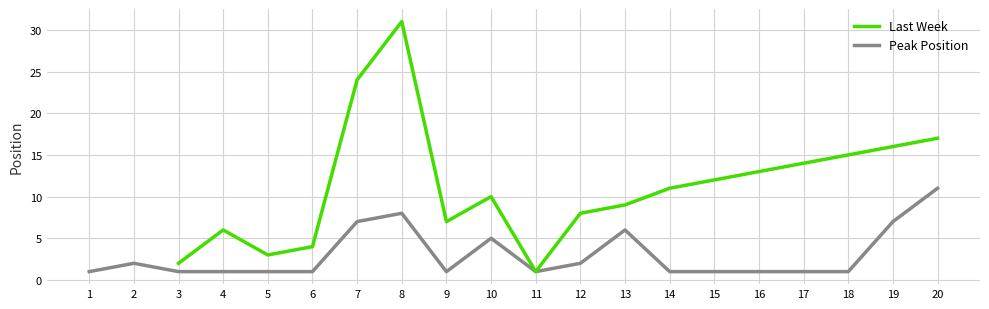

True or false: Last Week and Peak Position intersect in this chart.

False